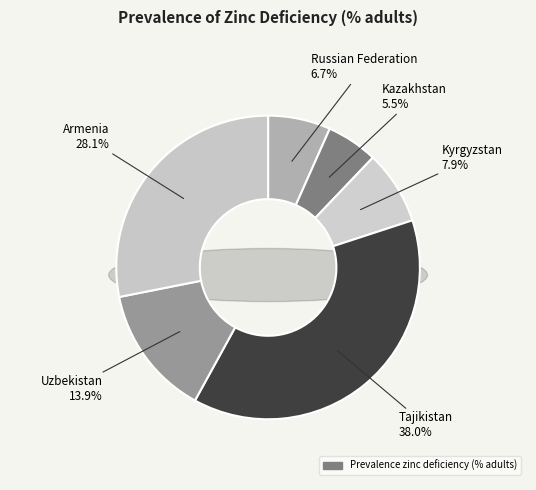

Which has a higher value, Russian Federation or Uzbekistan?

Uzbekistan